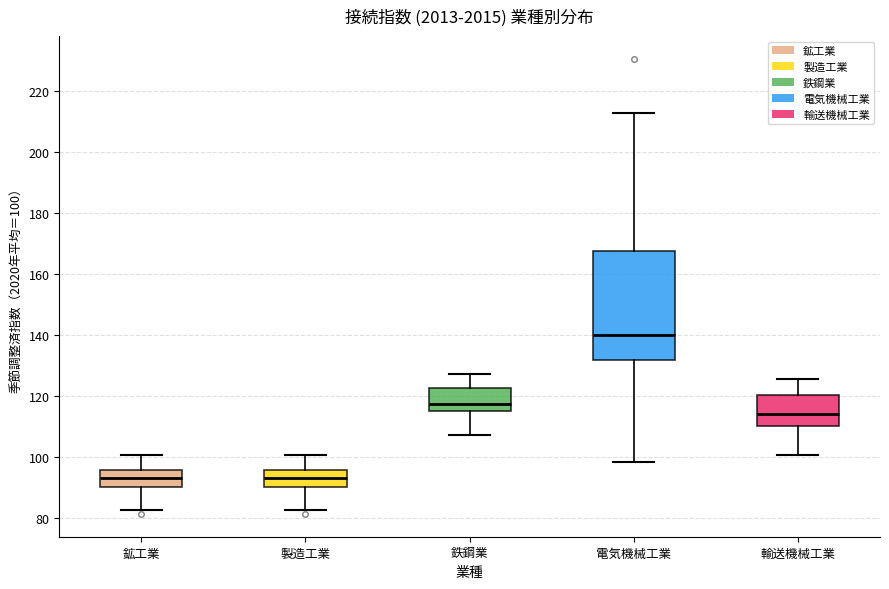

Reading left to right, transcribe this box plot: for each box, give where its median line is, the range the box spans, and where its two whiskers end, as read against the y-axis. The values are not printed on the chart, so give them approximately, as read against the axis.

鉱工業: median 94, box 90 to 96, whiskers 82 to 100
製造工業: median 94, box 90 to 96, whiskers 82 to 100
鉄鋼業: median 118, box 116 to 122, whiskers 108 to 128
電気機械工業: median 140, box 132 to 168, whiskers 98 to 214
輸送機械工業: median 114, box 110 to 120, whiskers 100 to 126